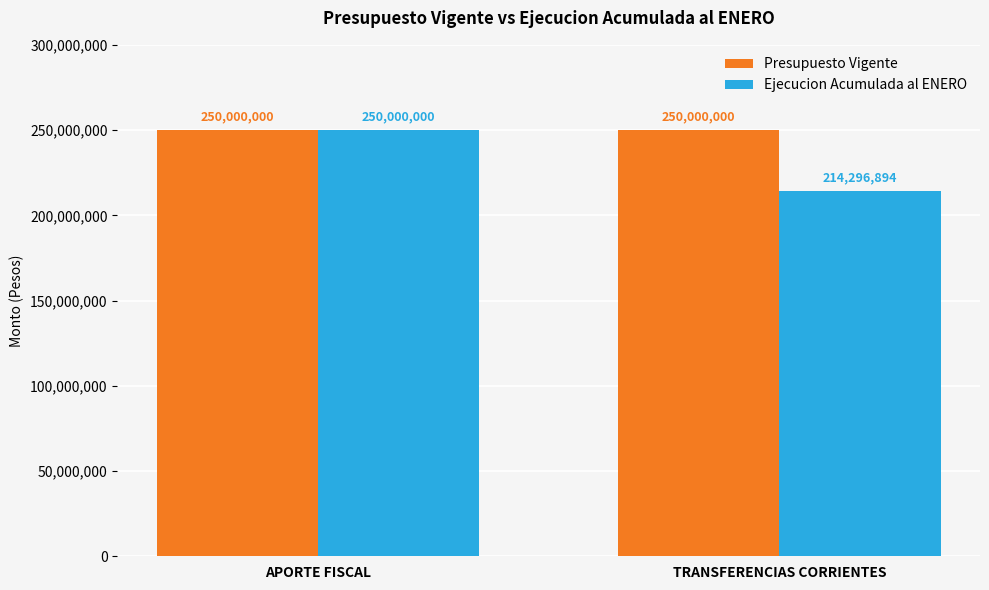

What is the label of the 2nd bar from the left?

TRANSFERENCIAS CORRIENTES